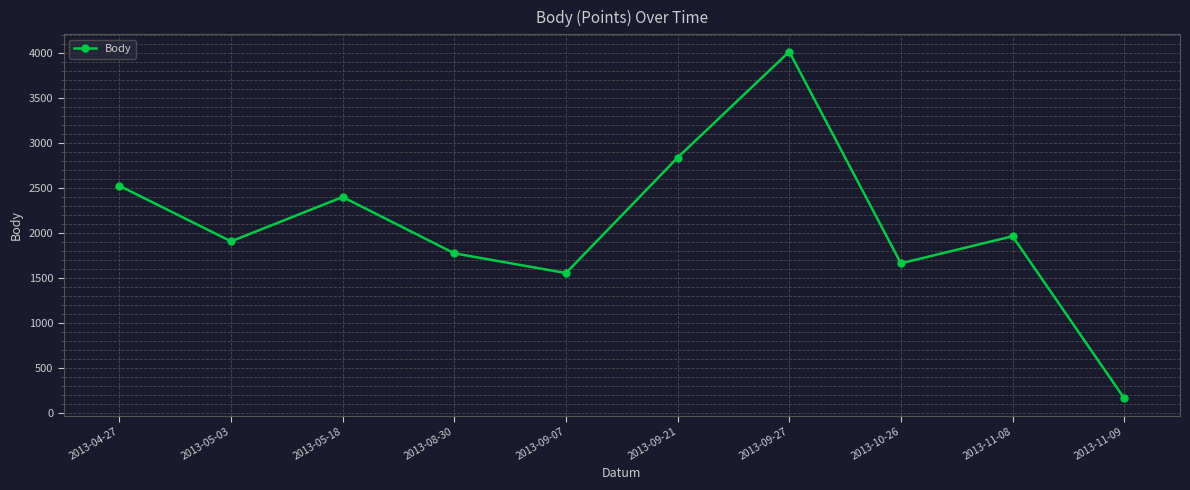

Which label corresponds to the largest value in the chart?

2013-09-27